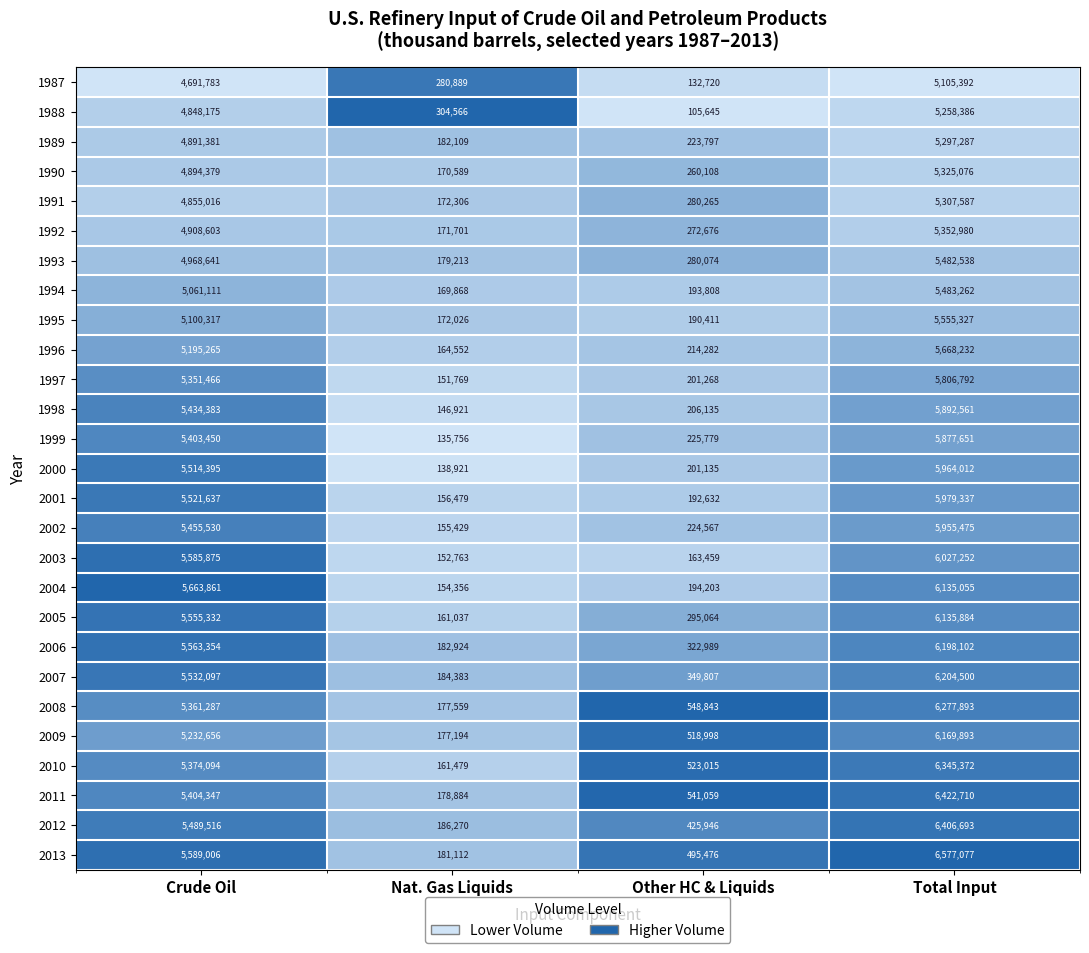

Is the value of 2009 at Other HC & Liquids greater than the value of 1991 at Other HC & Liquids?

Yes